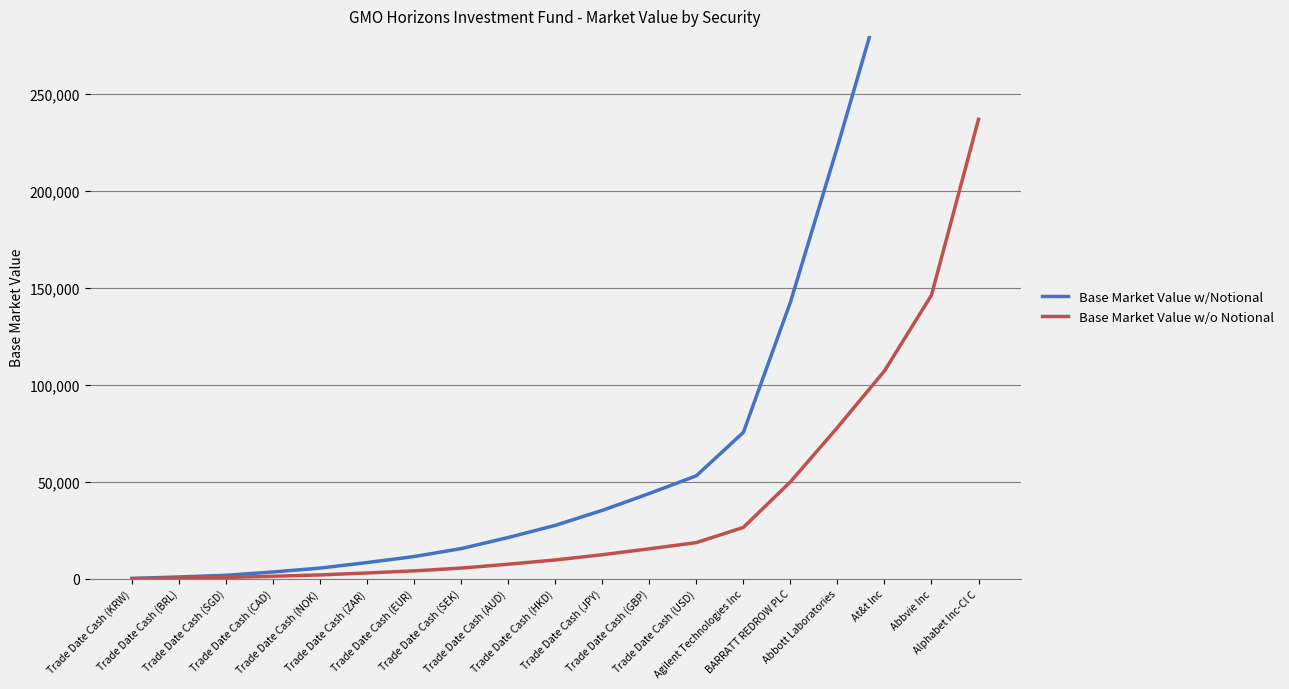

What is the total value across all series at Trade Date Cash (CAD)?

4619.2